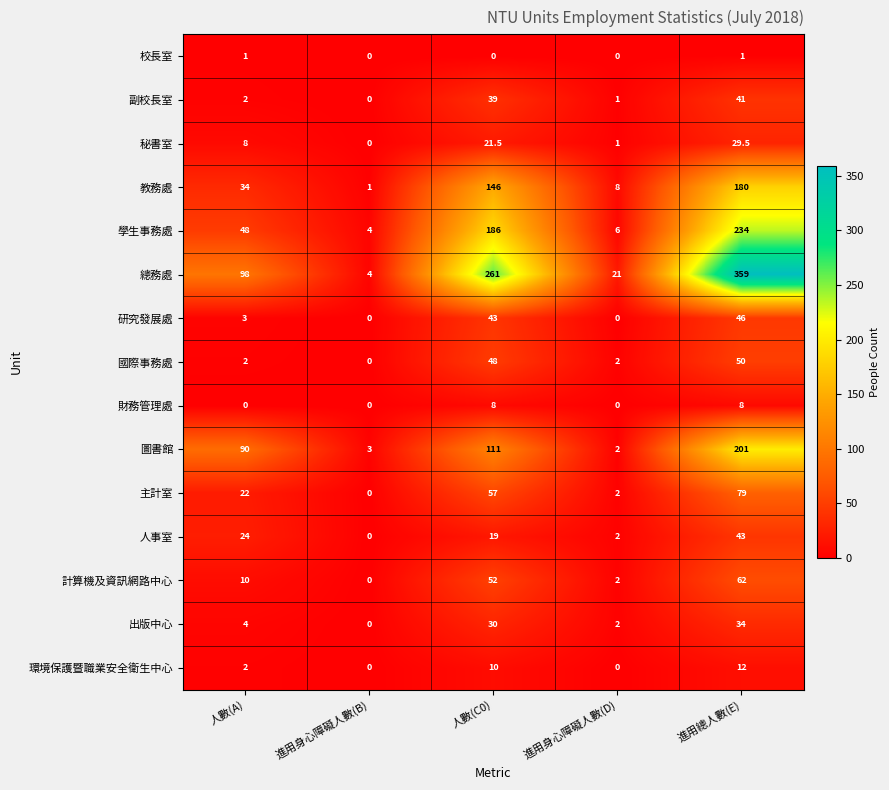

What is the maximum value shown in the chart?

359.0